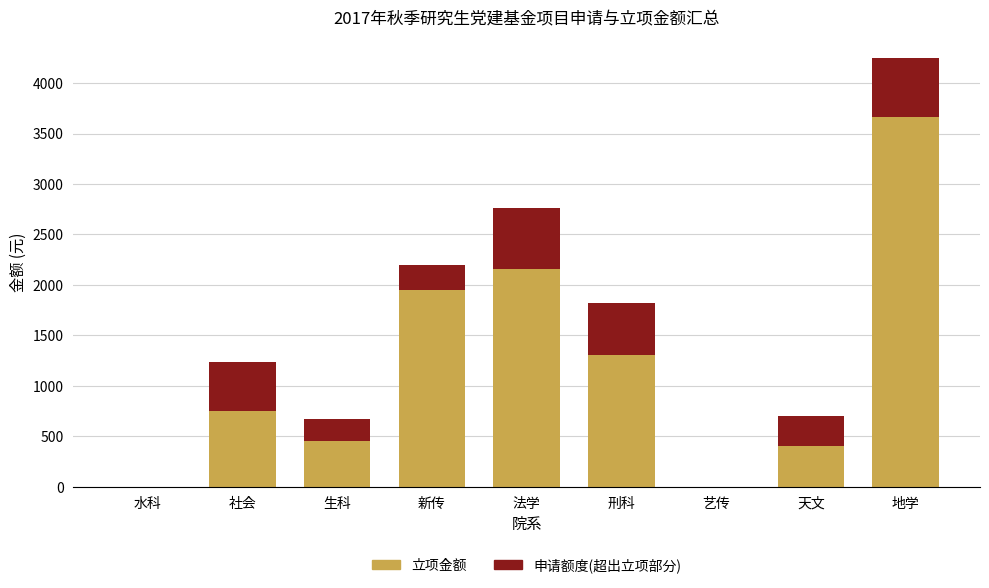

At which label does 立项金额 reach its peak?

地学